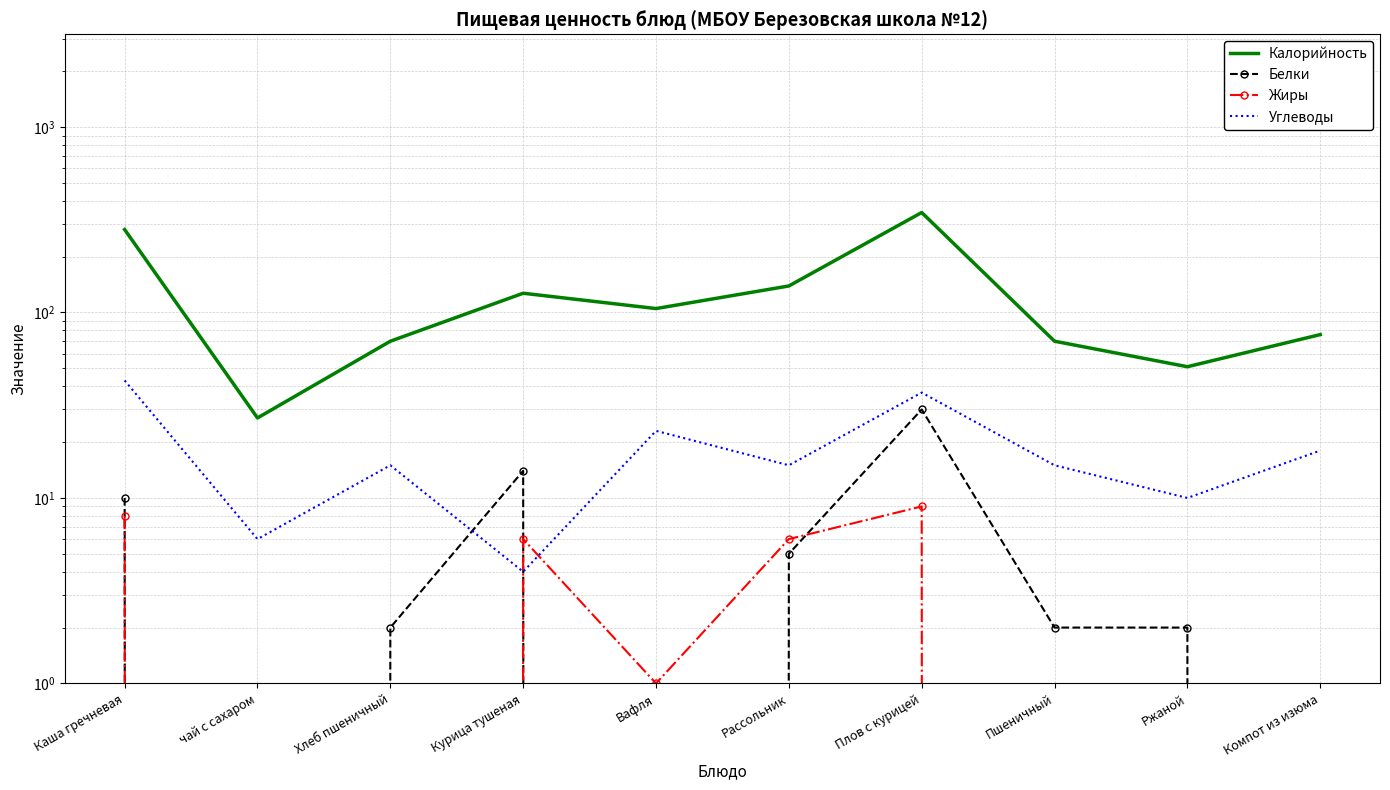

Count the number of data series in this chart.

4